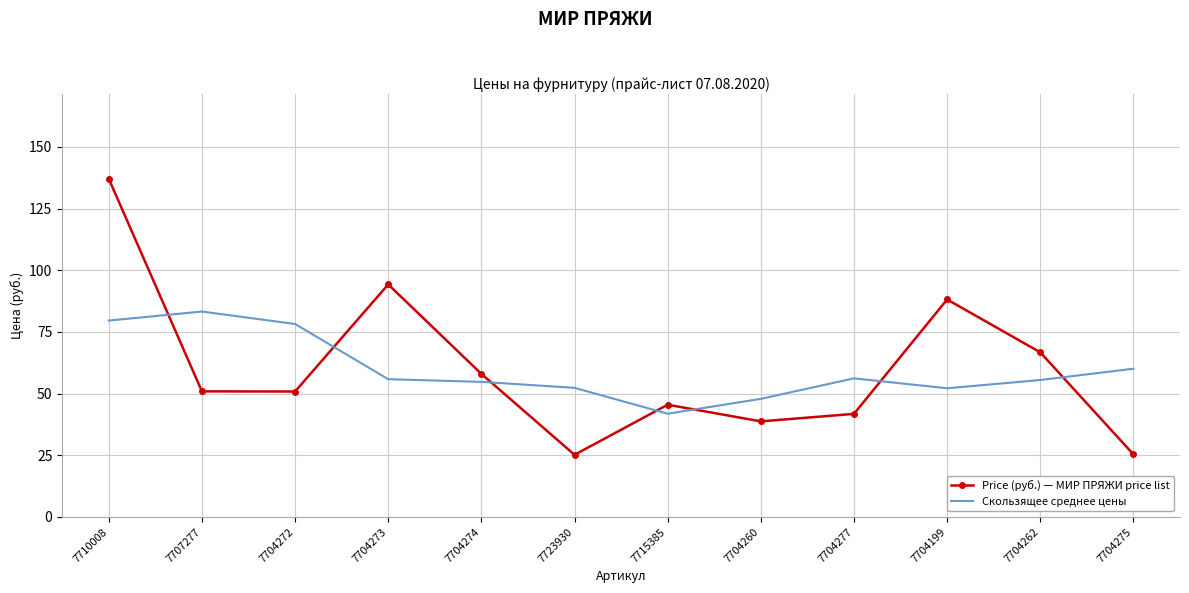

Where do Скользящее среднее цены and Price (руб.) — МИР ПРЯЖИ price list first cross each other?

7710008 and 7707277